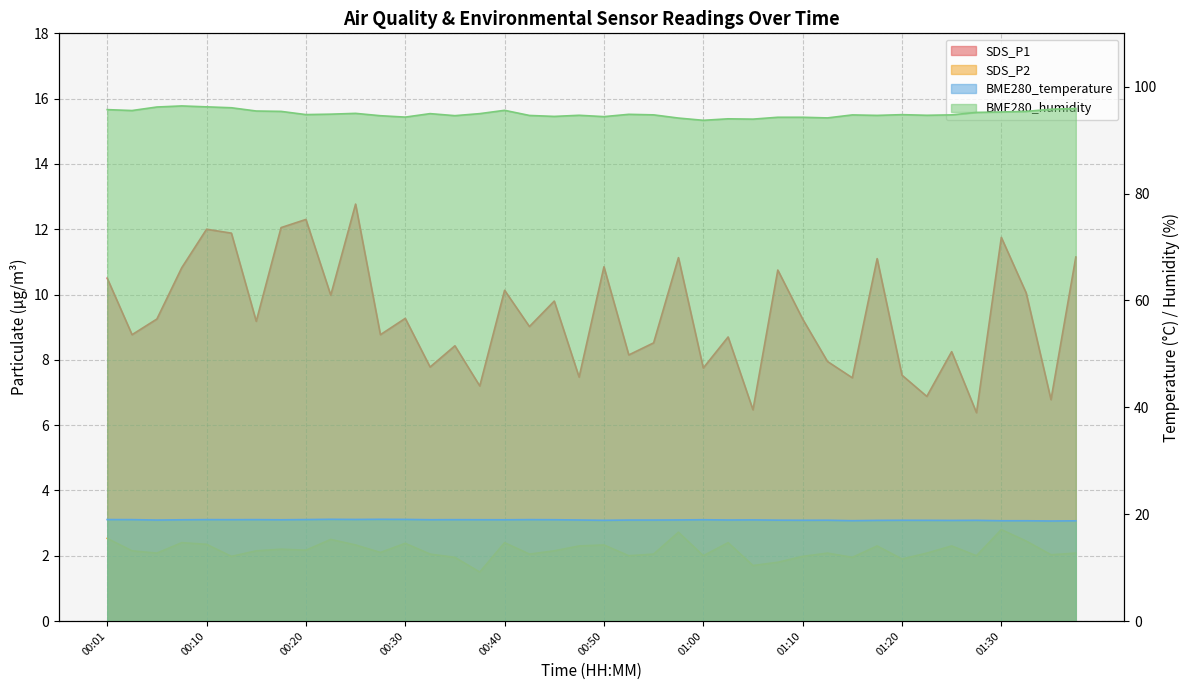

What is the lowest value of the BME280_temperature series?

18.7